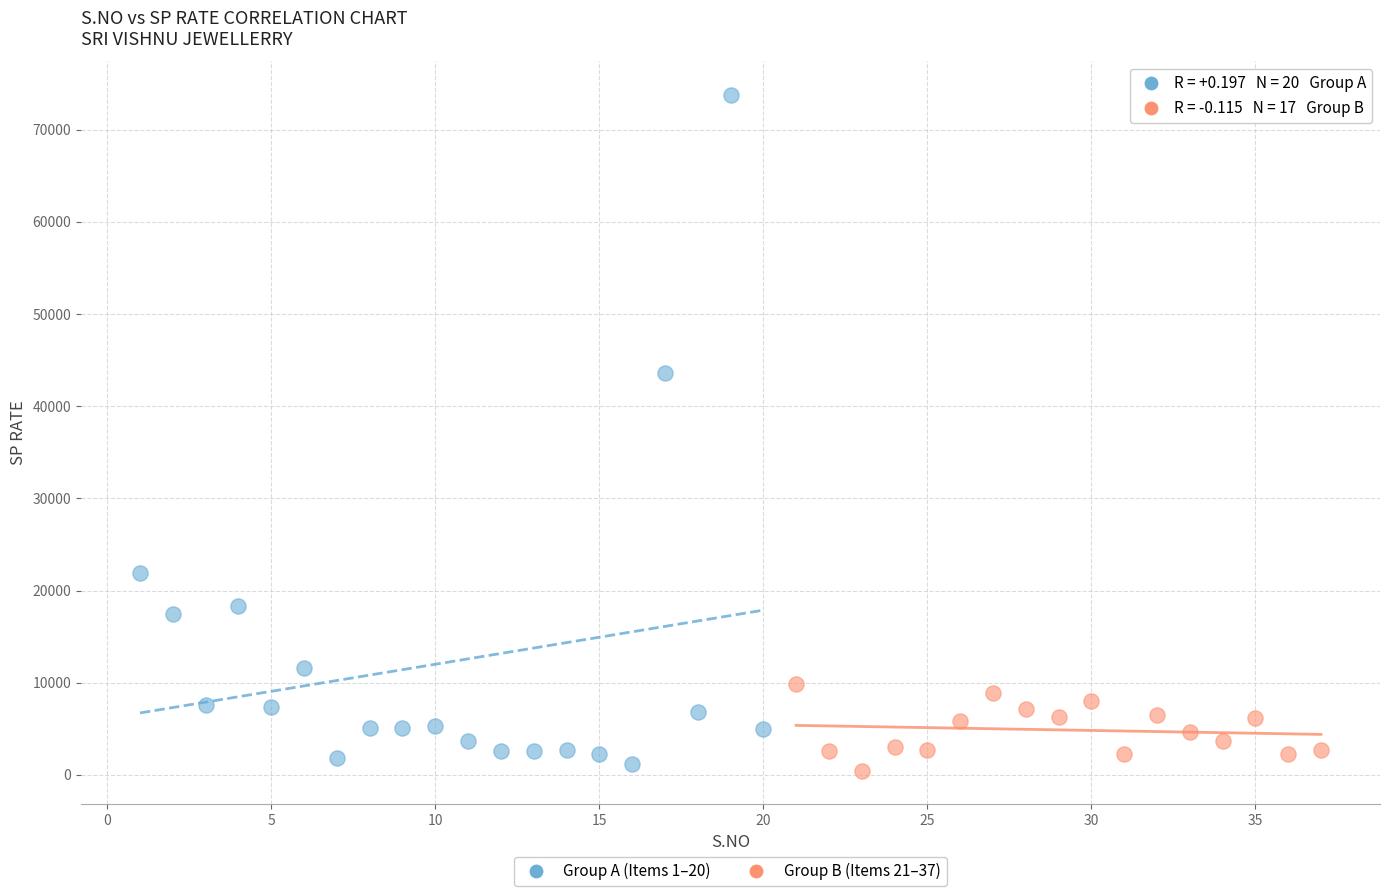

Which series contains the highest Y value?

Group A (Items 1–20)